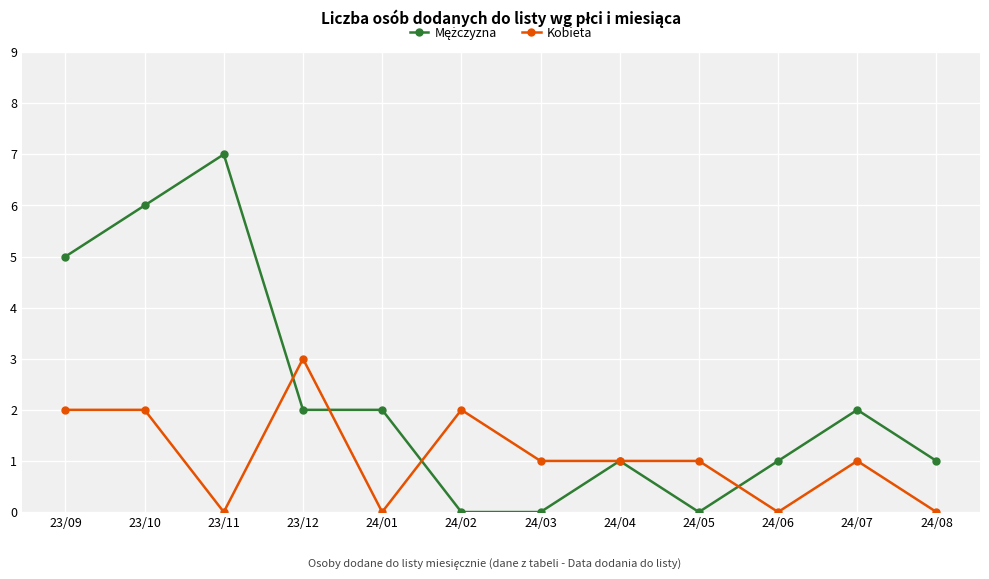

How many series are shown in this chart?

2